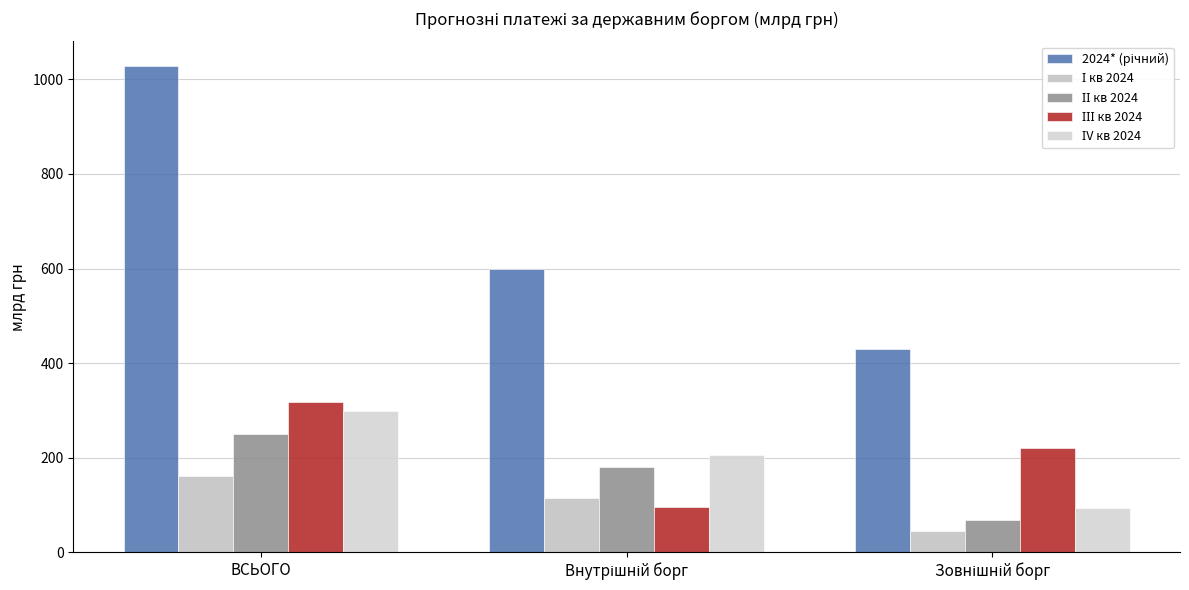

What is the sum of all ІІ кв 2024 values?

499.5